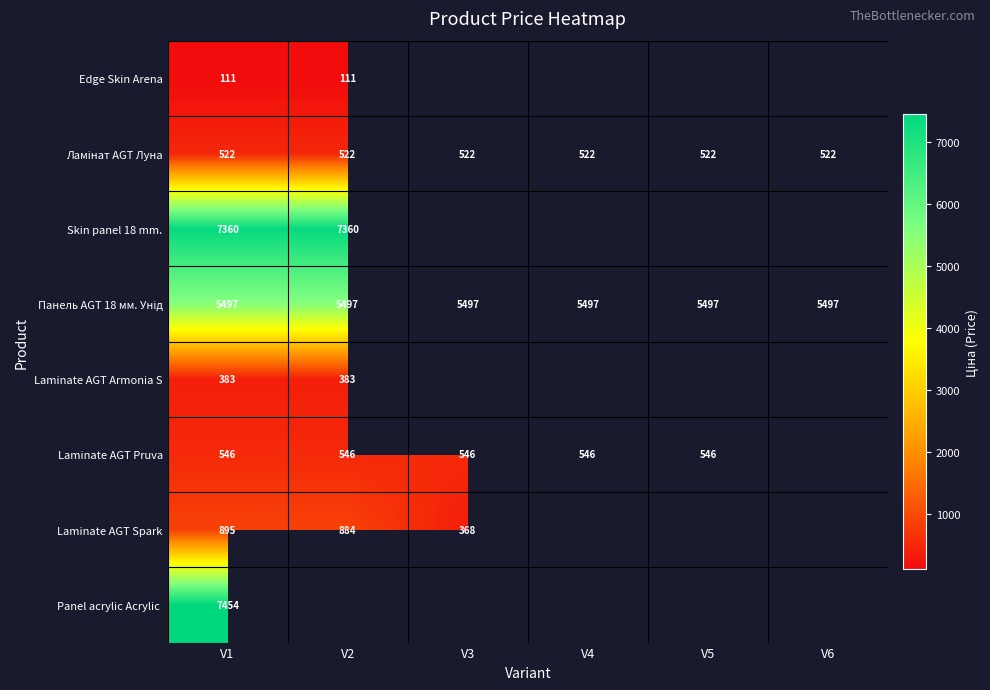

Read the Ламінат AGT Луна value at V6.

522.2